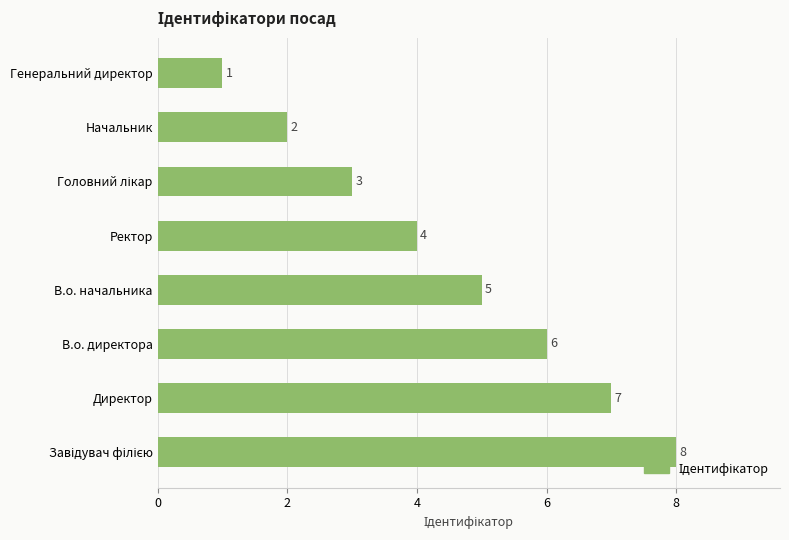

What is the greatest value displayed?

8